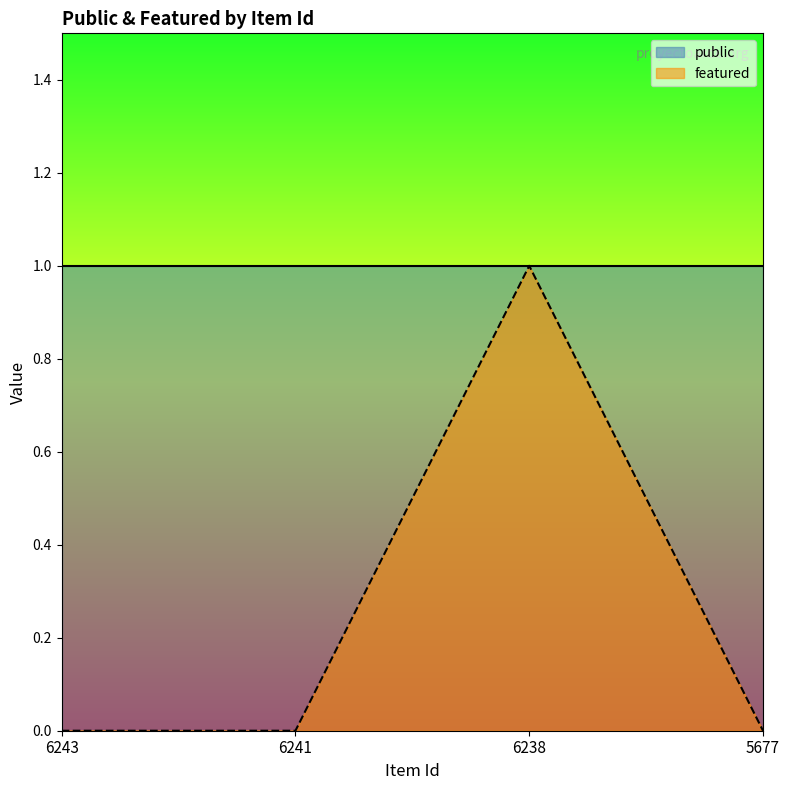

How many categories are shown in the chart?

4